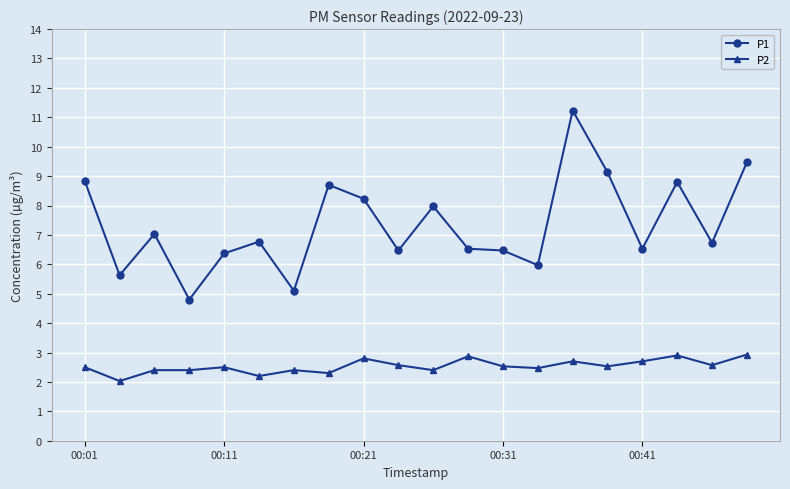

Which series has the largest total across all categories?

P1